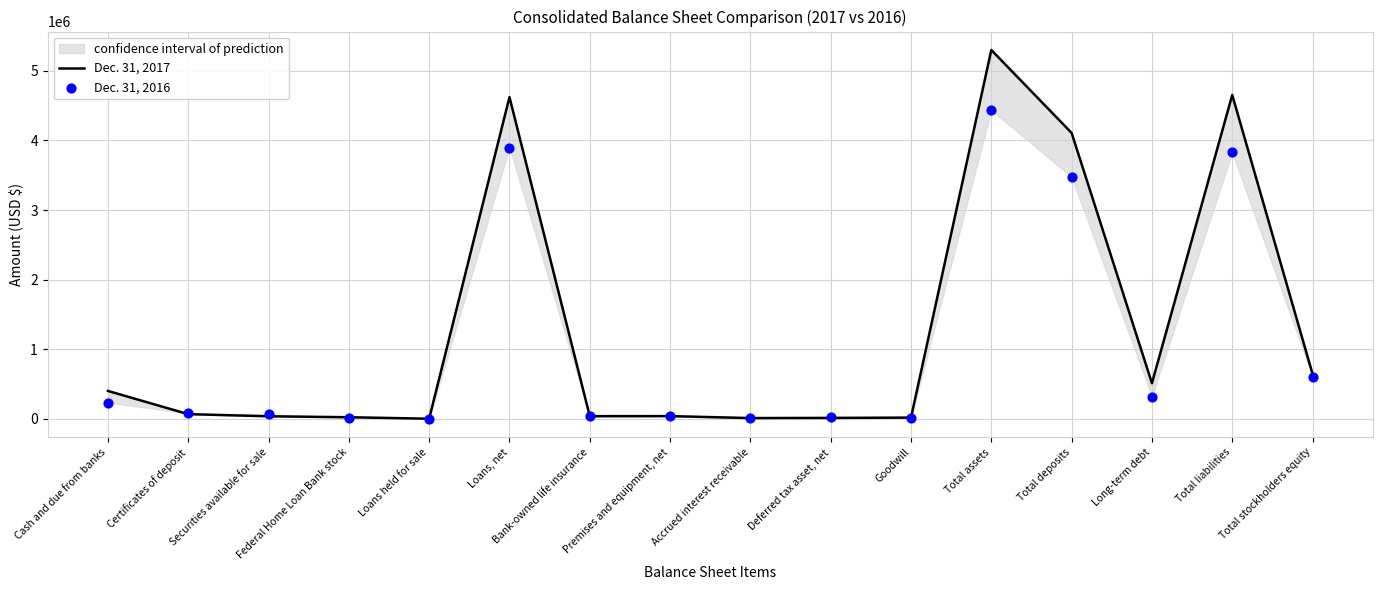

At which category is the sum across all series the highest?

Total assets